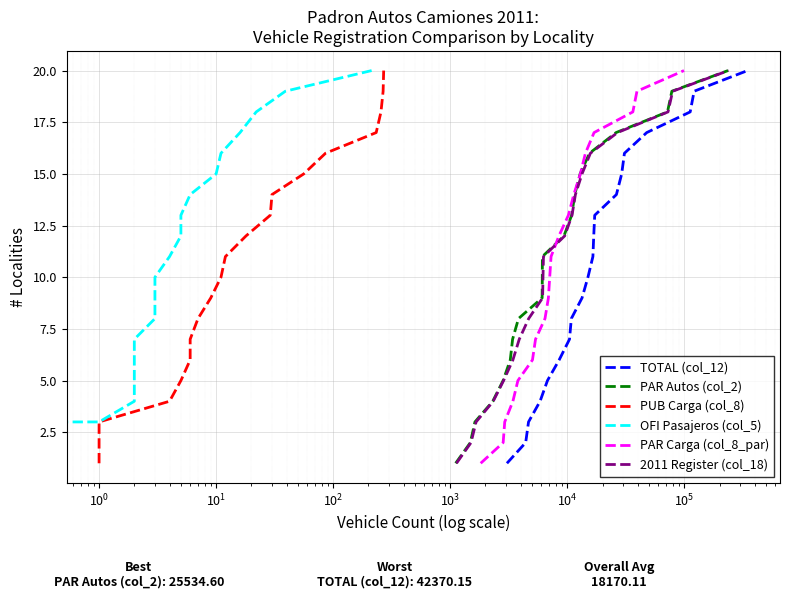

How many data points does each series have?

20